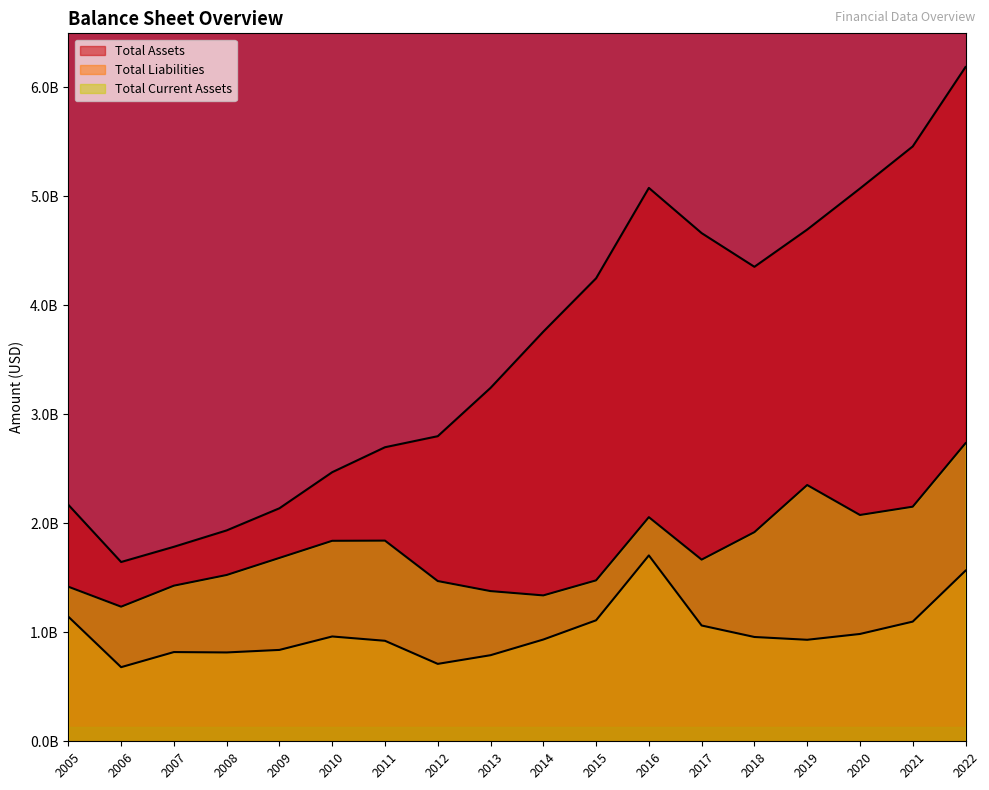

Does the chart display data point markers on the line(s)?

No